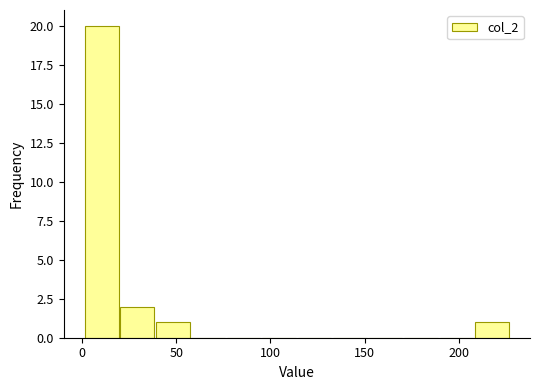

Read against the x-axis, roughly where is the centre of the tallest bar?

10